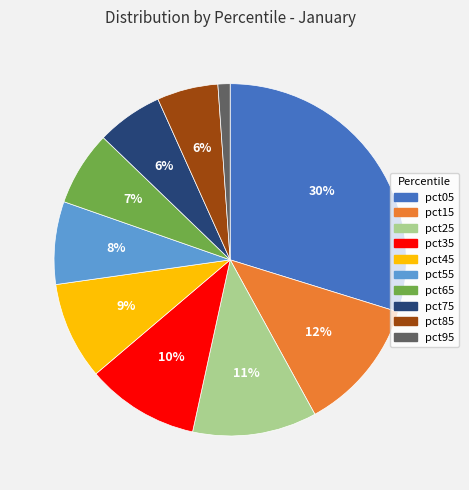

Which slice is the smallest?

pct95